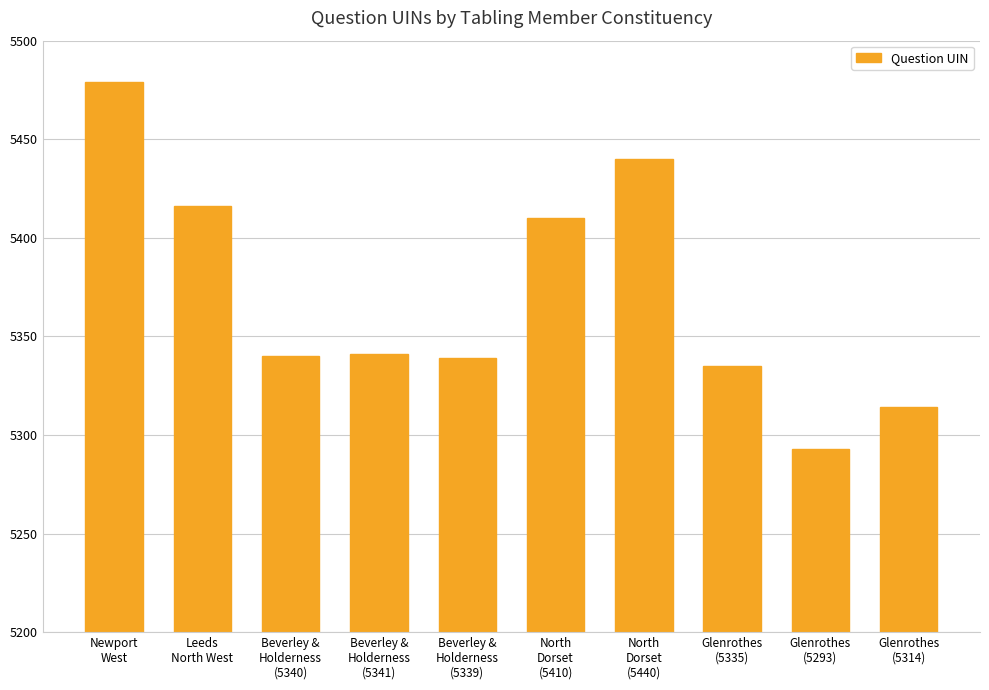

What is the sum of the values at North
Dorset
(5440) and Glenrothes
(5335)?

10775